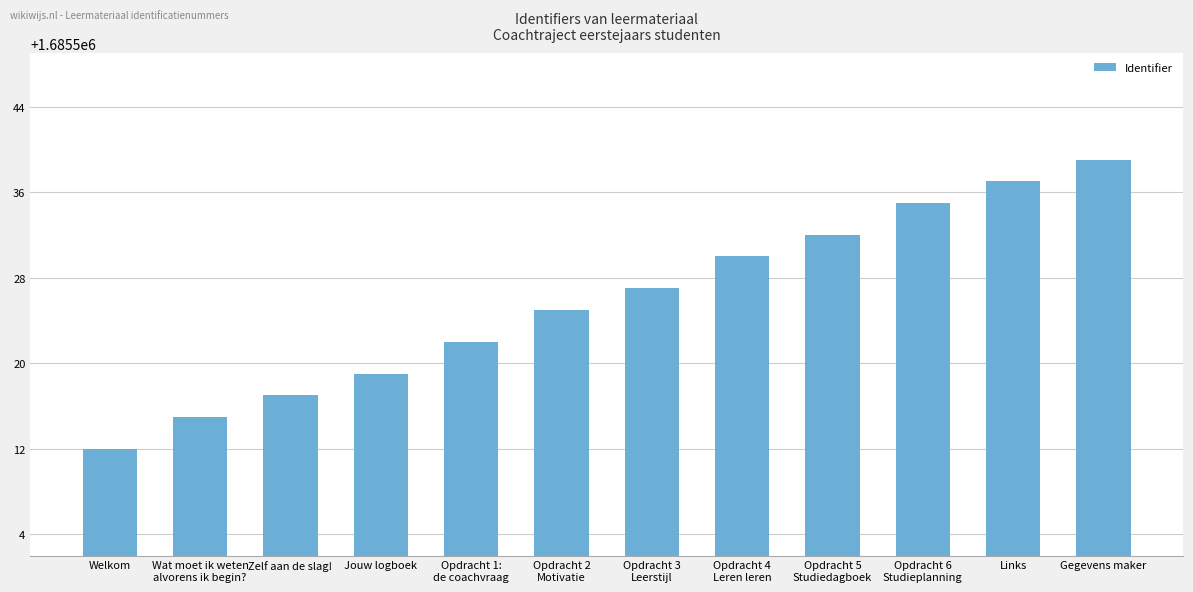

What is the minimum value shown in the chart?

1685512